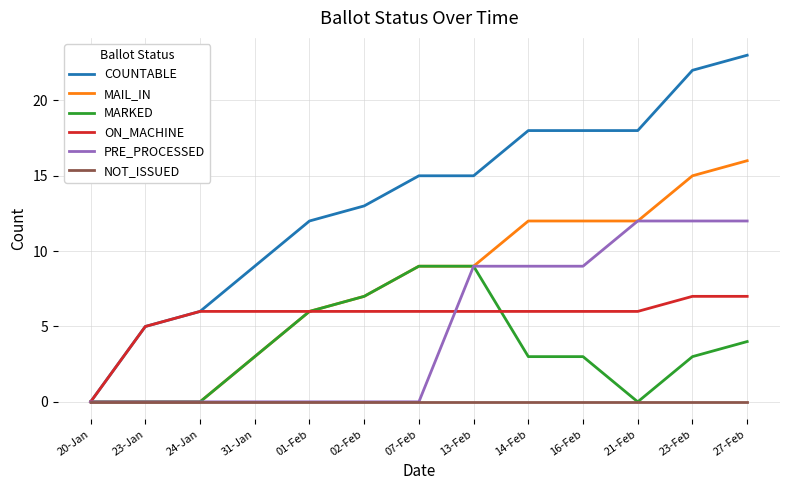

Rank the series by their maximum value, from lowest to highest.

NOT_ISSUED, ON_MACHINE, MARKED, PRE_PROCESSED, MAIL_IN, COUNTABLE